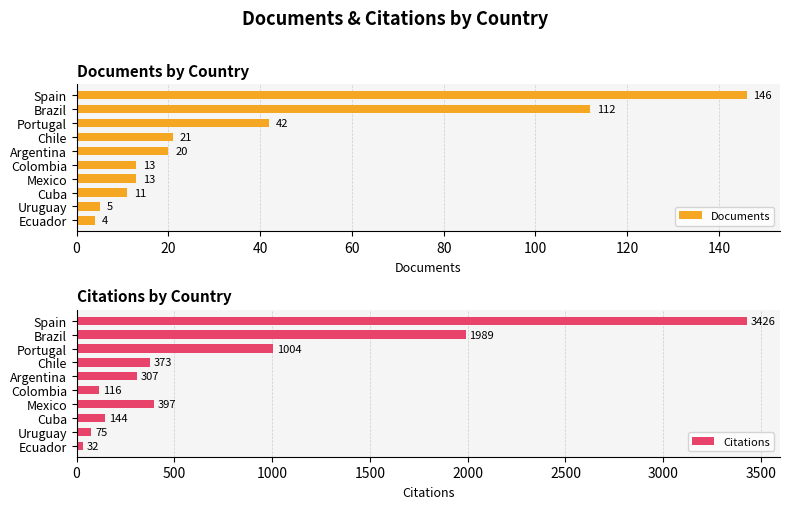

Read the Citations value at Chile, to the nearest 10.

370